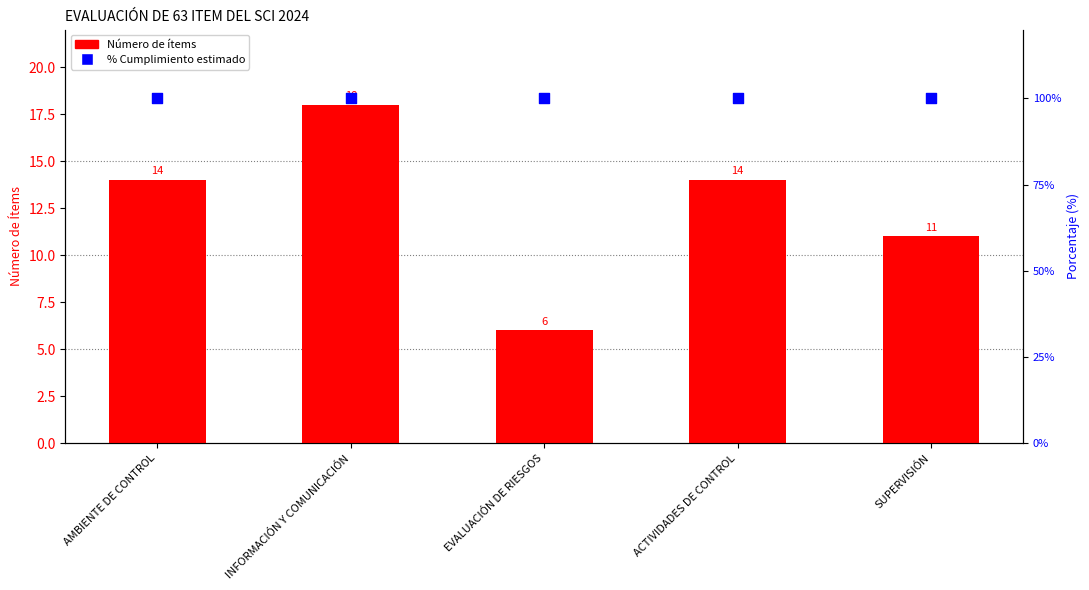

At how many categories does at least one series exceed 89?

5